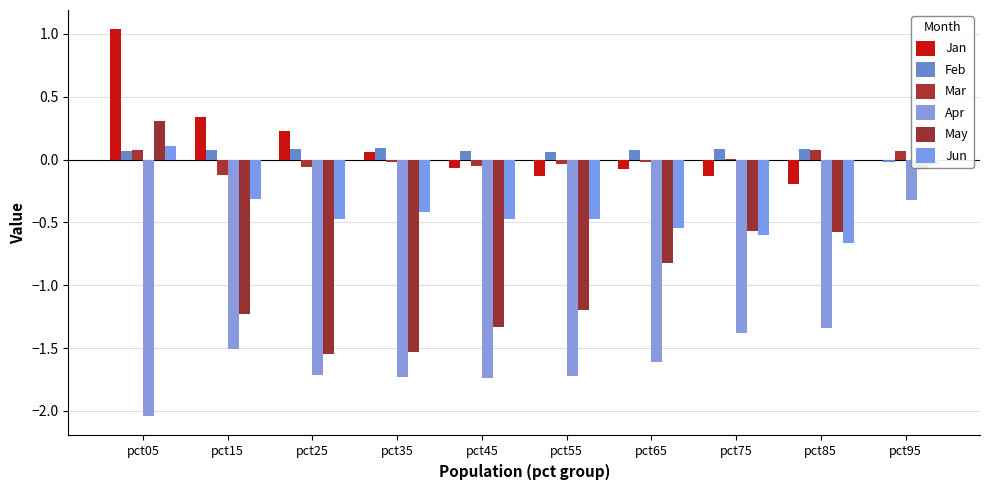

Is the value of Apr at pct15 greater than the value of Jun at pct95?

No